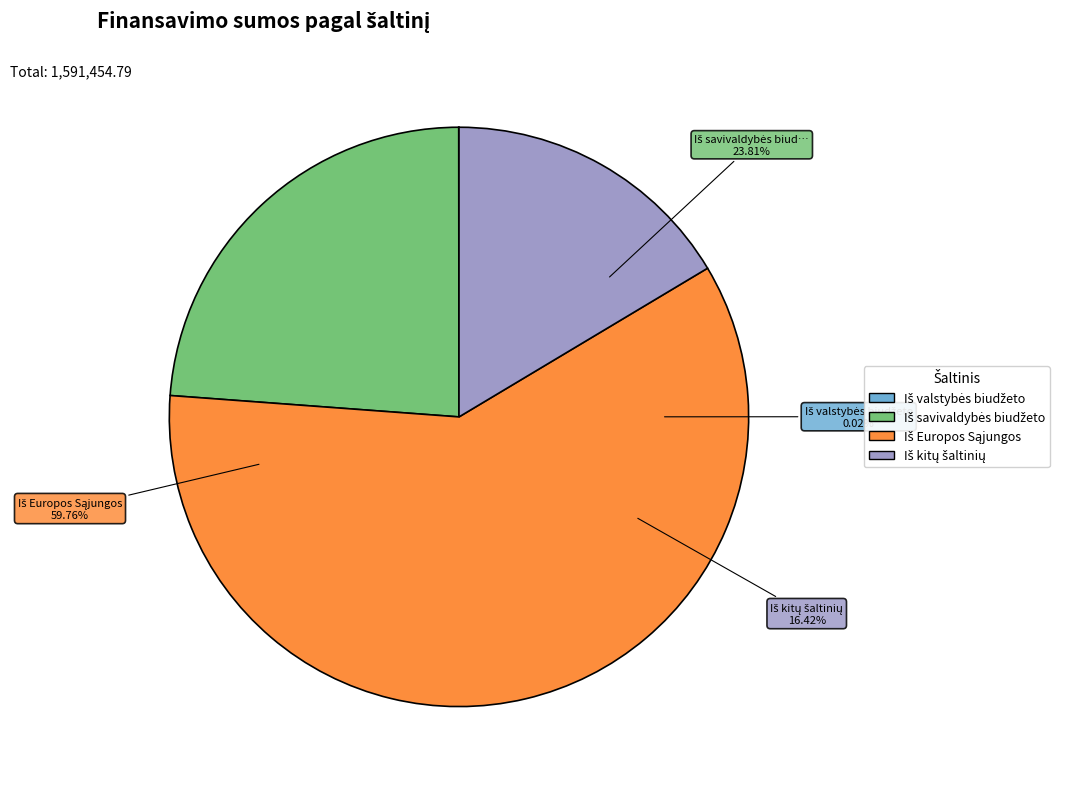

To the nearest percent, what is the average slice percentage?

25%